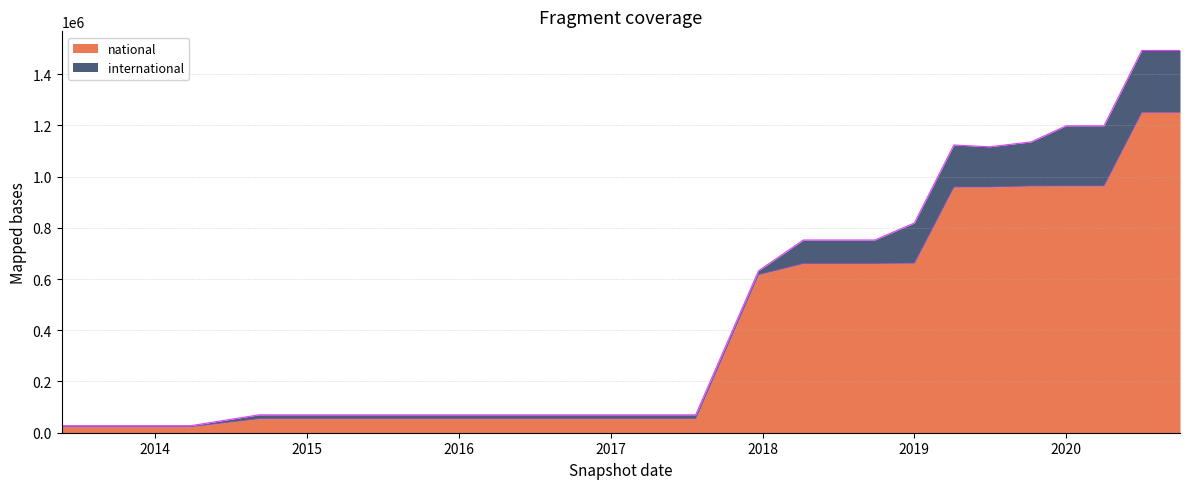

Which category has the highest value across all series?

2020-07-01